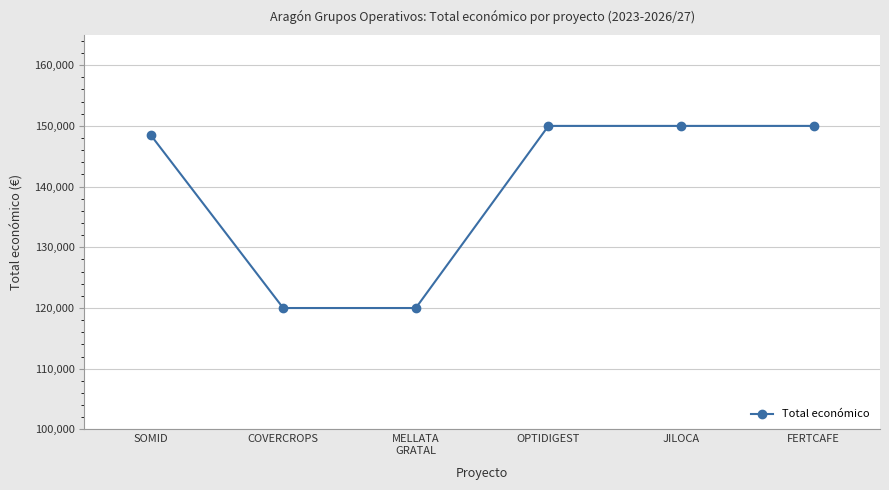

What is the difference between the second highest and minimum values?

30000